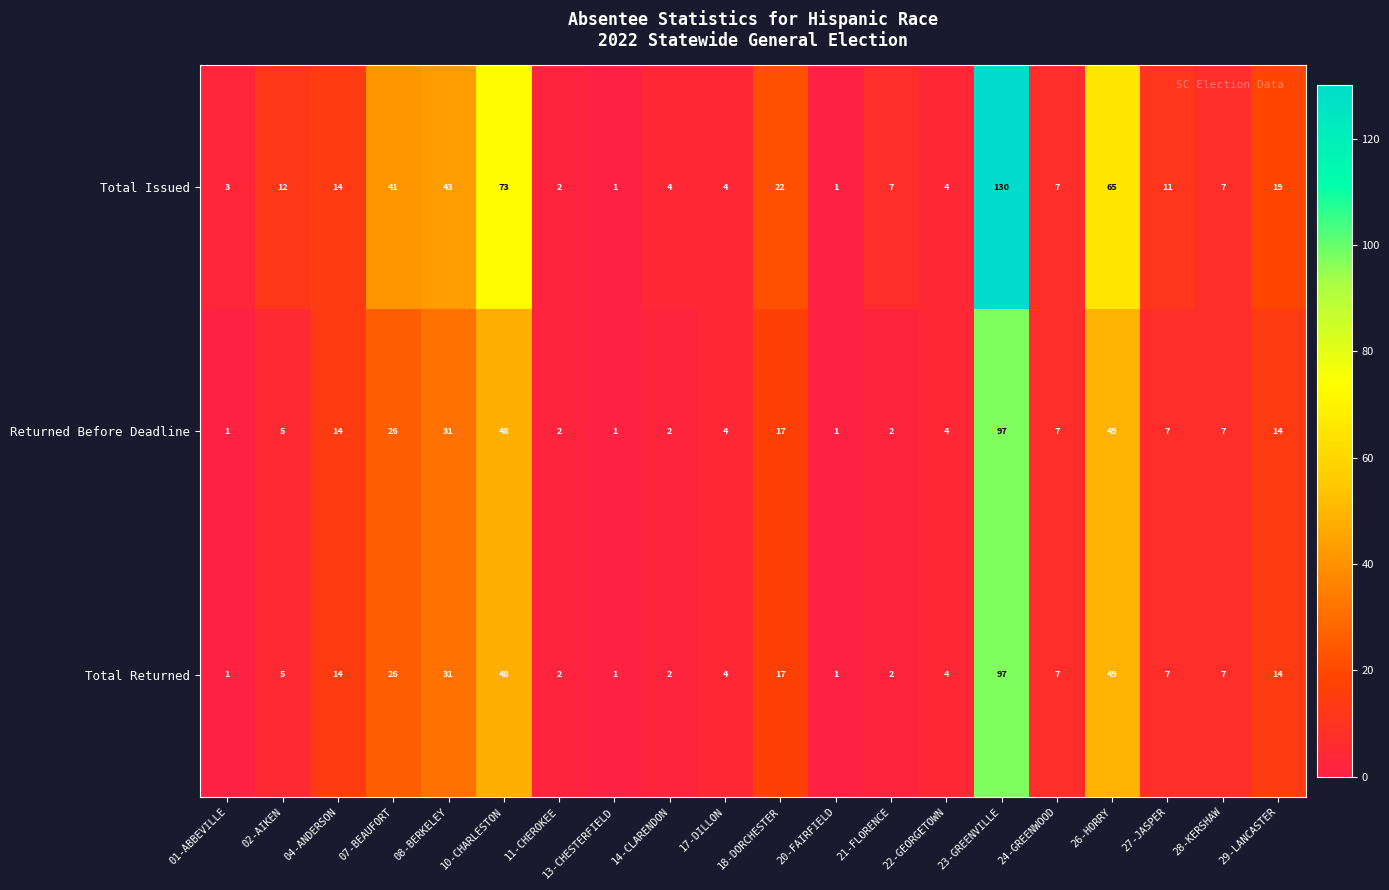

What is the total value across all series at 20-FAIRFIELD?

3